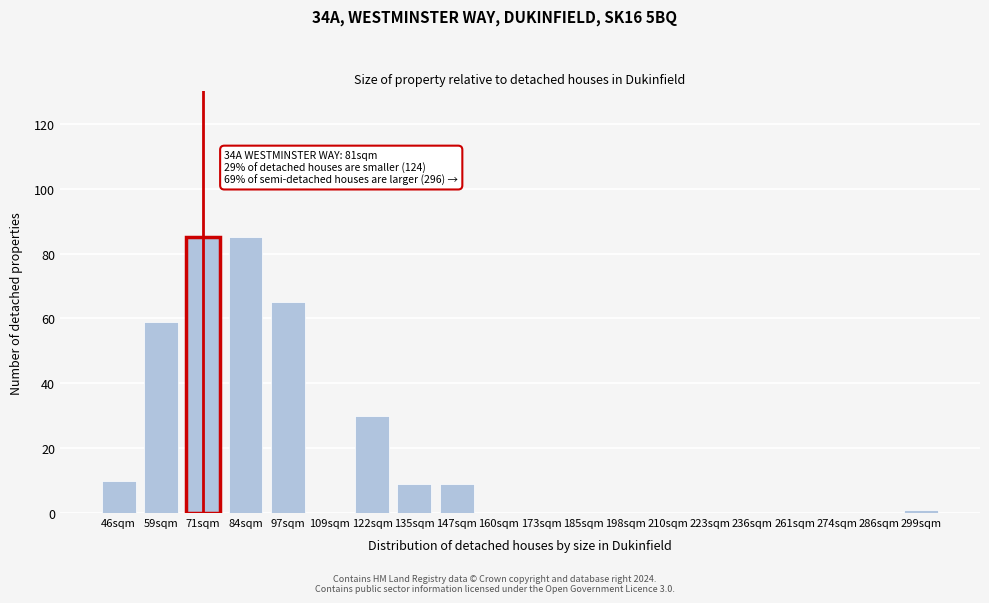

Reading left to right, what are all the values shown in this chart?

46sqm=10	59sqm=59	71sqm=85	84sqm=85	97sqm=65	109sqm=0	122sqm=30	135sqm=9	147sqm=9	160sqm=0	173sqm=0	185sqm=0	198sqm=0	210sqm=0	223sqm=0	236sqm=0	261sqm=0	274sqm=0	286sqm=0	299sqm=1